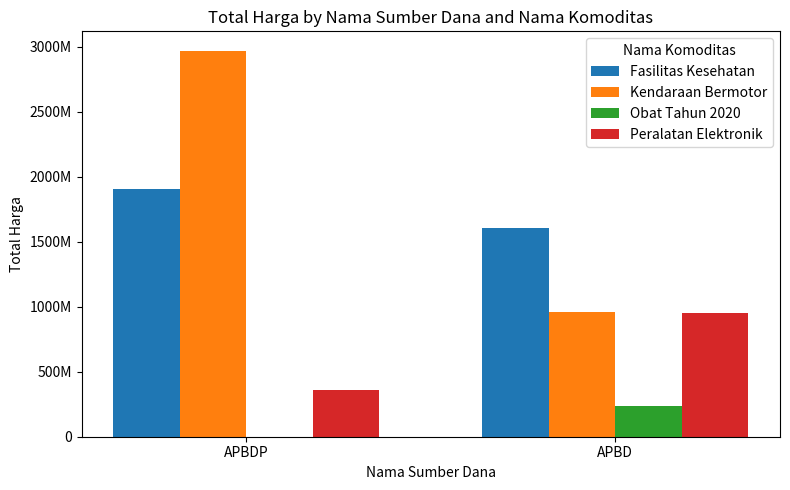

Reading left to right, extract all data points from this chart.

Fasilitas Kesehatan: 1903867900	1609296075
Kendaraan Bermotor: 2970562000	957002100
Obat Tahun 2020: 0	232541210
Peralatan Elektronik: 362103800	948767000